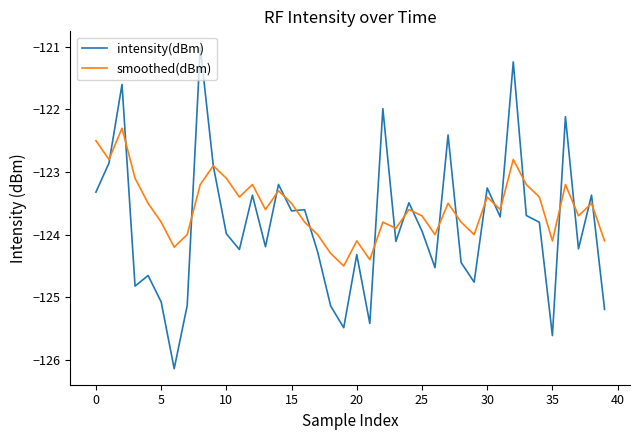

True or false: smoothed(dBm) has more than 0 interior local peaks.

True